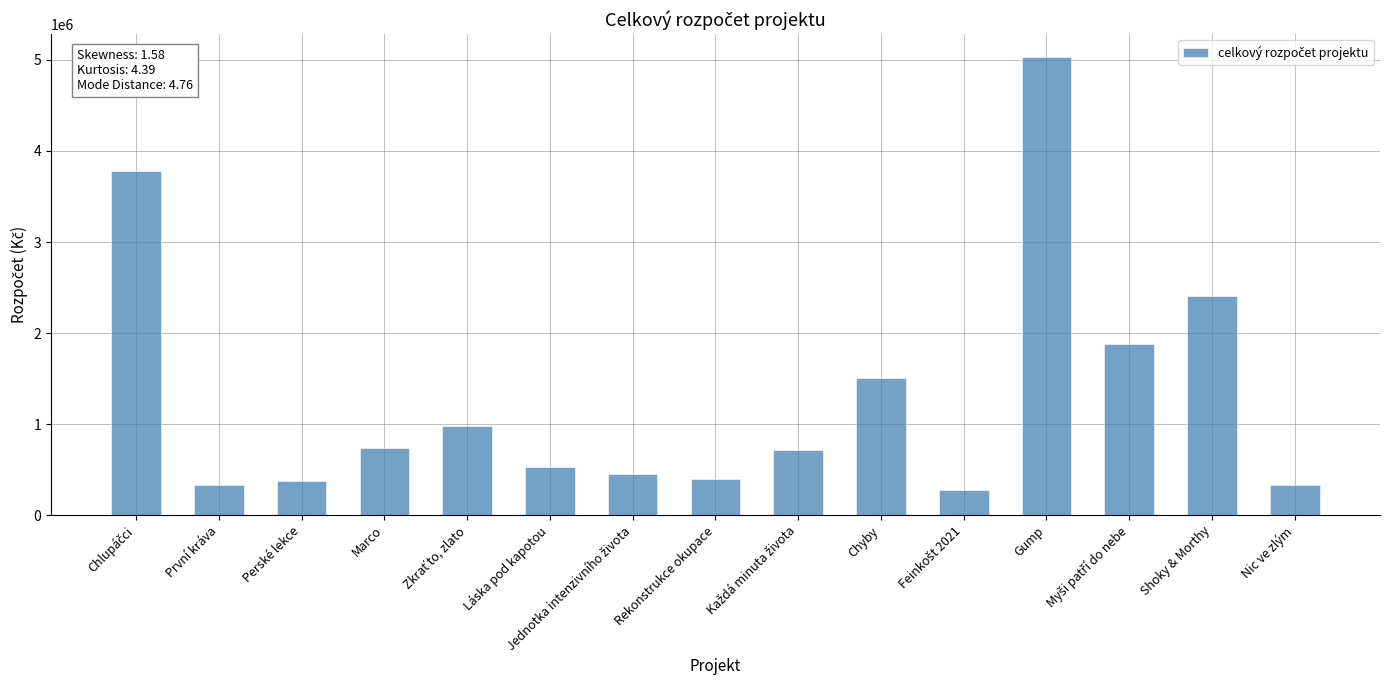

What is the sum of all values?

19678565